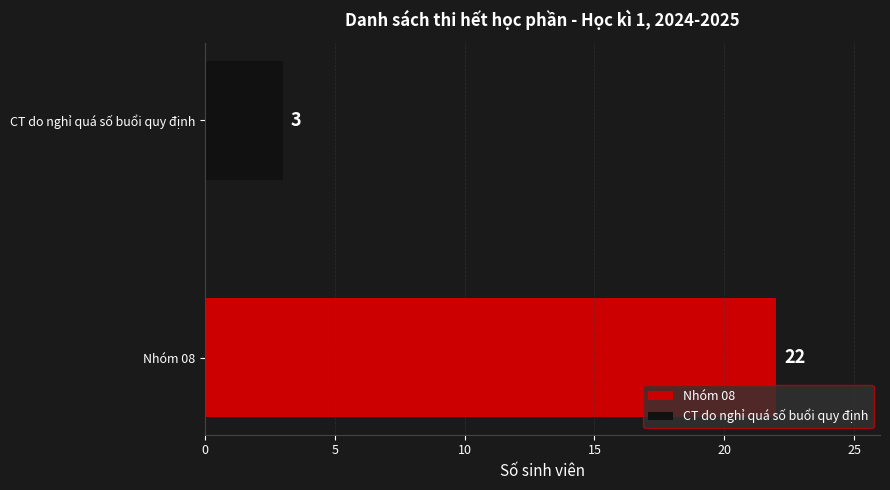

Which series has the largest range (max minus min)?

Nhóm 08